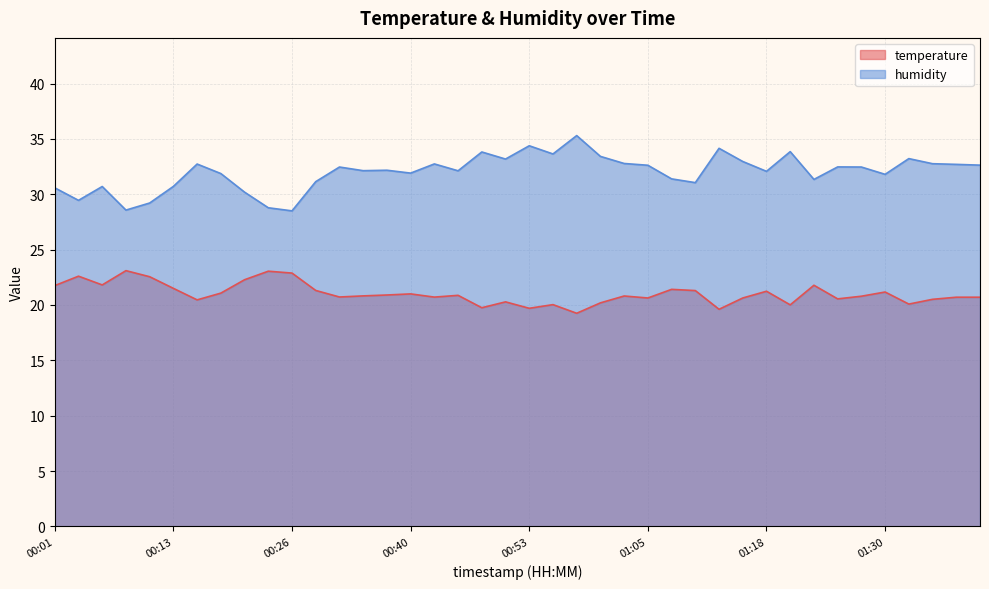

What is the average value of the humidity series?

32.0